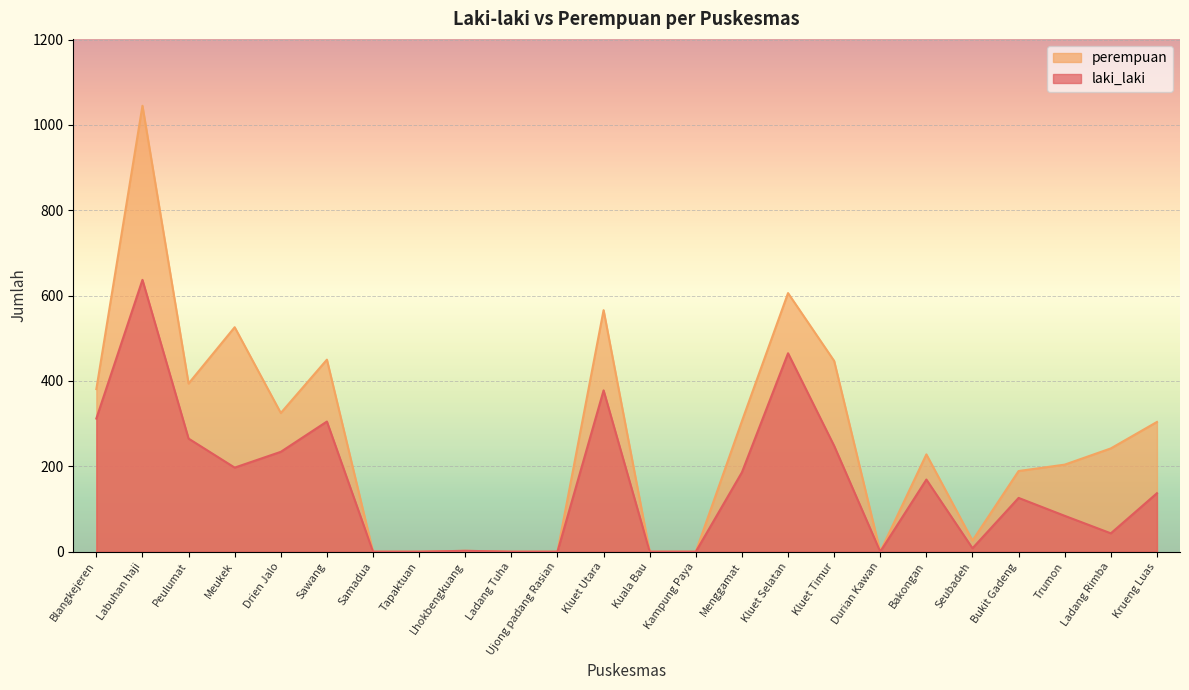

The value of perempuan at Blangkejeren is 650. True or false?

False